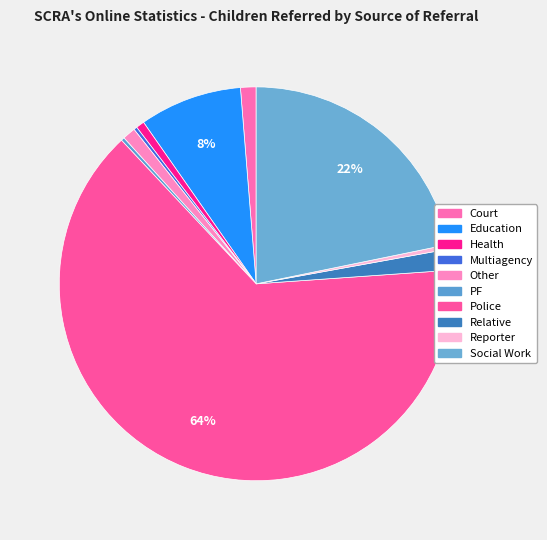

Do Health and Social Work together represent more than half of the pie?

No